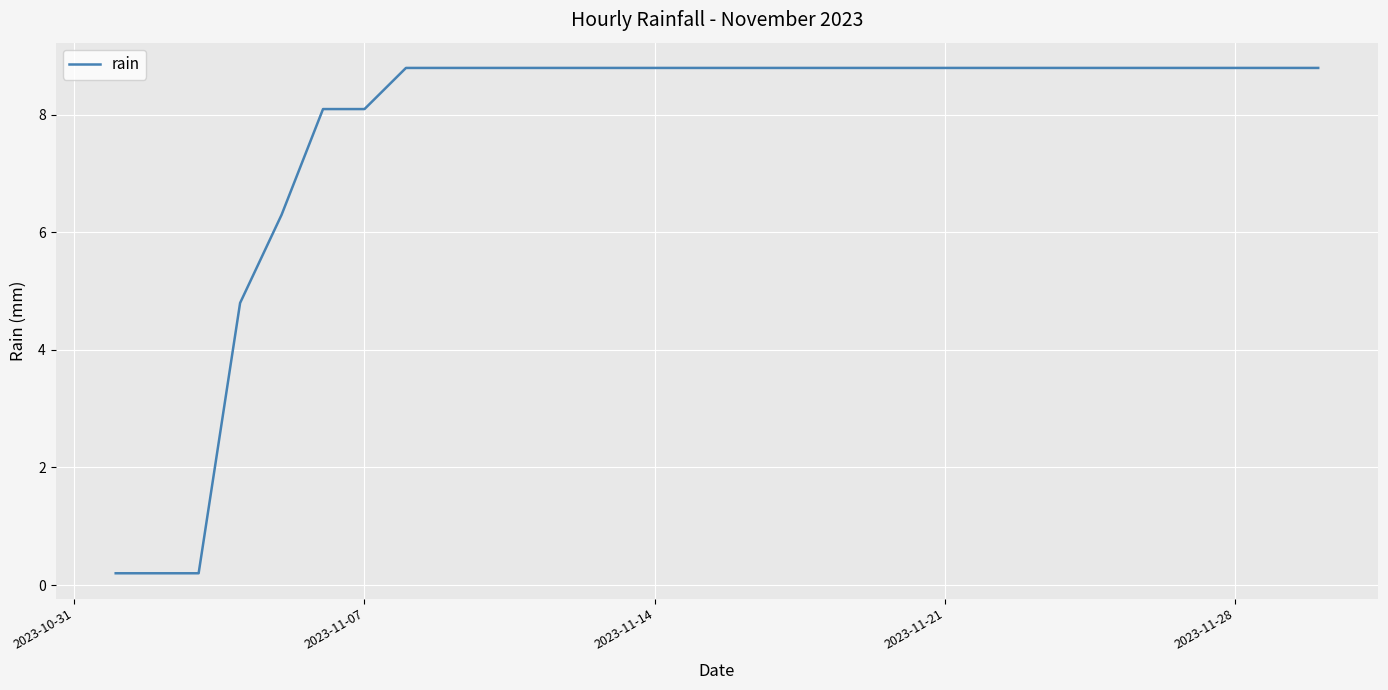

What is the difference between the maximum and minimum values?

8.6